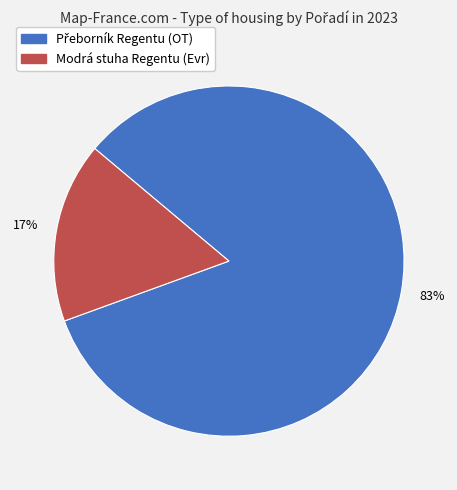

Which category has the smallest portion of the pie?

Modrá stuha Regentu (Evr)